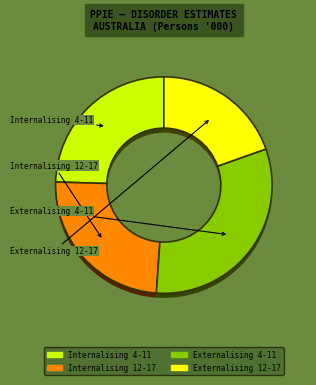

Does Externalising 12-17 account for over 50% of the chart?

No